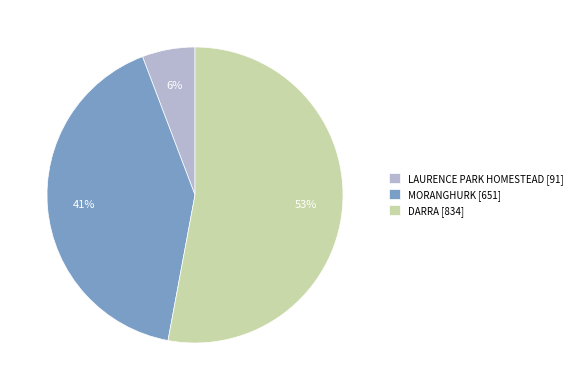

True or false: LAURENCE PARK HOMESTEAD accounts for 6% of the total.

True